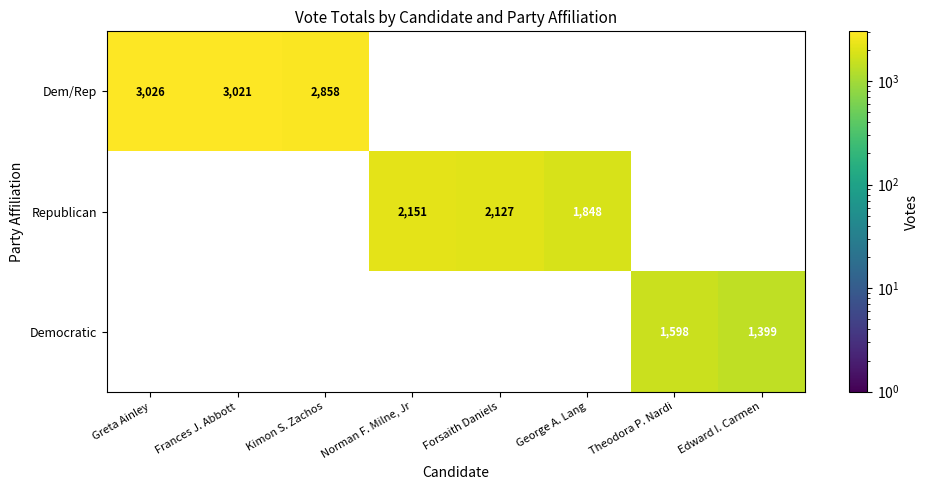

The value of Dem/Rep at Frances J. Abbott is 5212. True or false?

False